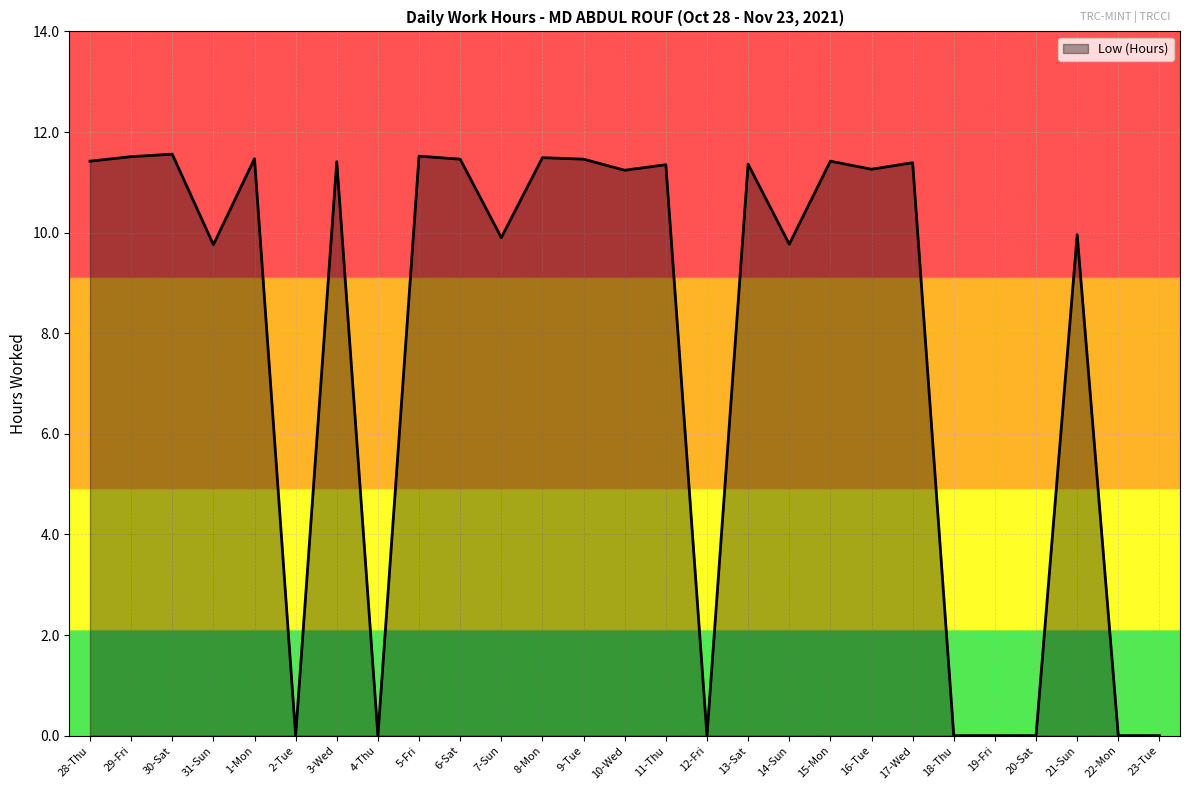

The chart shows a value of 0.0 at 18-Thu. True or false?

True